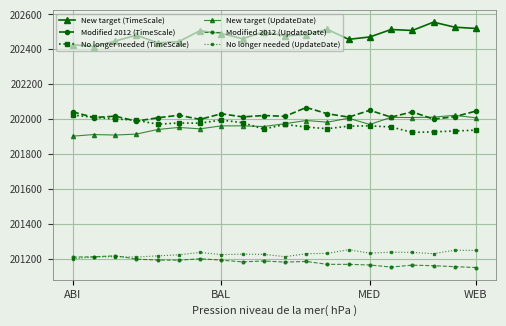

How many distinct data groups are displayed?

6